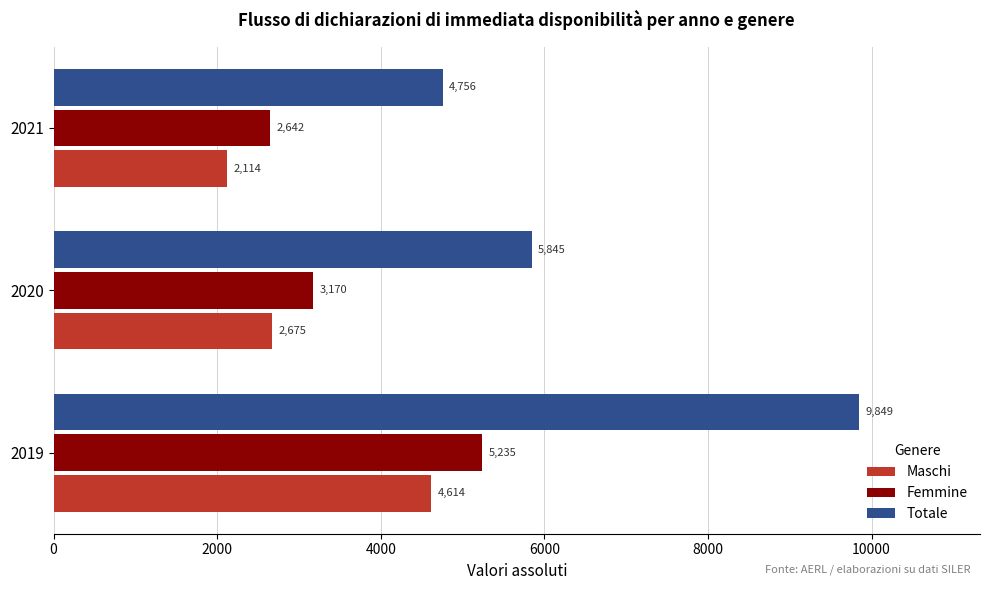

What is the sum of the Totale values at 2019 and 2021?

14605